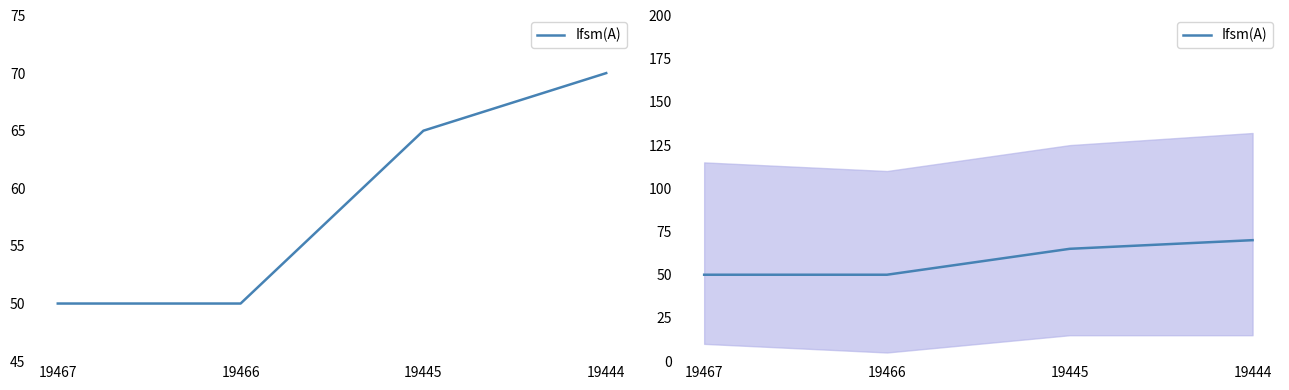

Reading left to right, list all the values displayed in this chart.

50	50	65	70